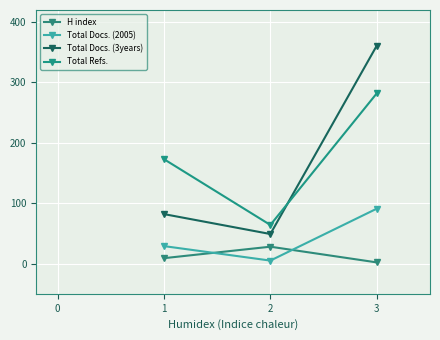

True or false: Total Docs. (3years) has a value of 575 at 2.

False